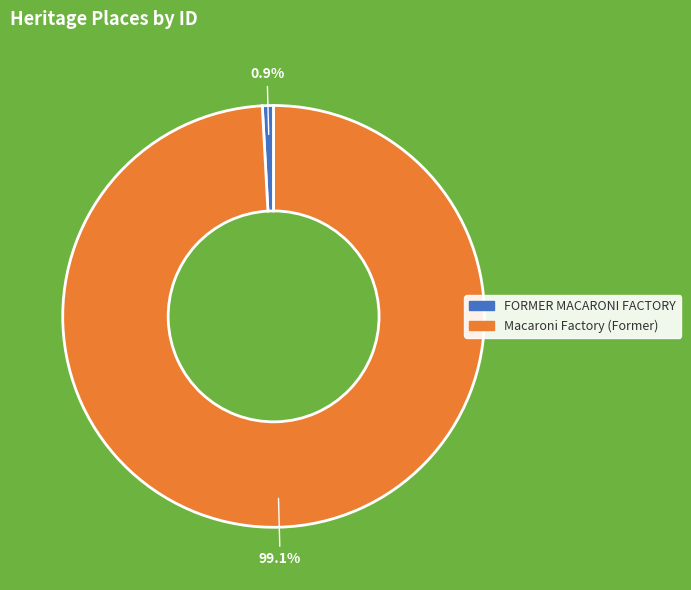

Does any single category account for the majority?

Yes